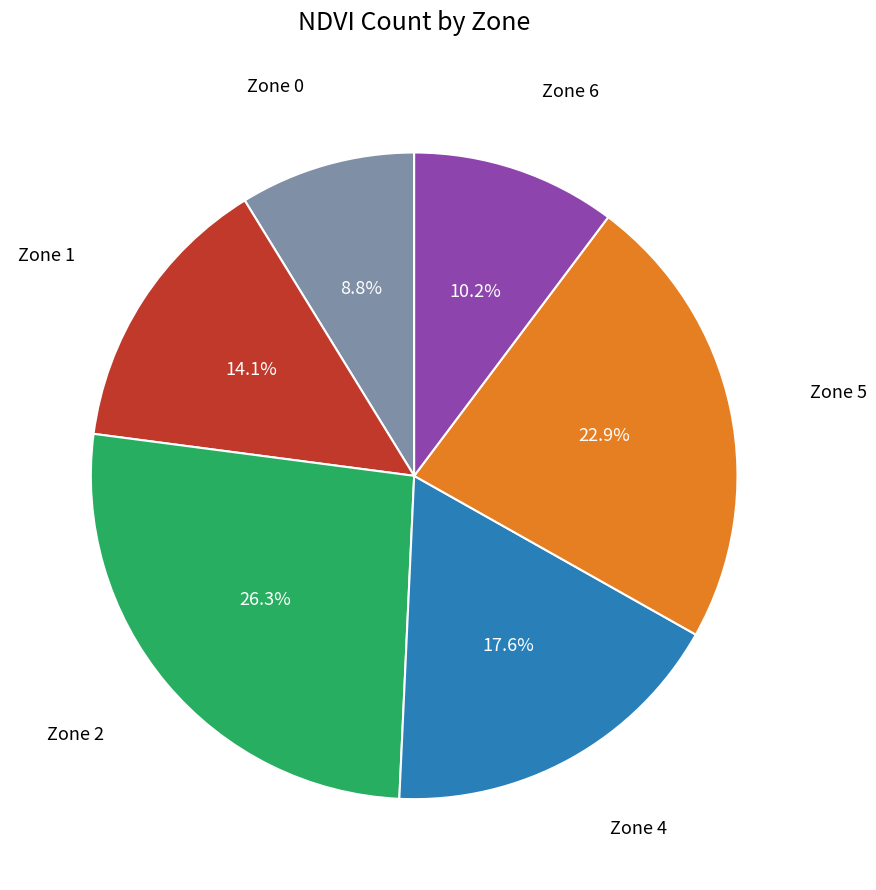

Does any single category account for the majority?

No